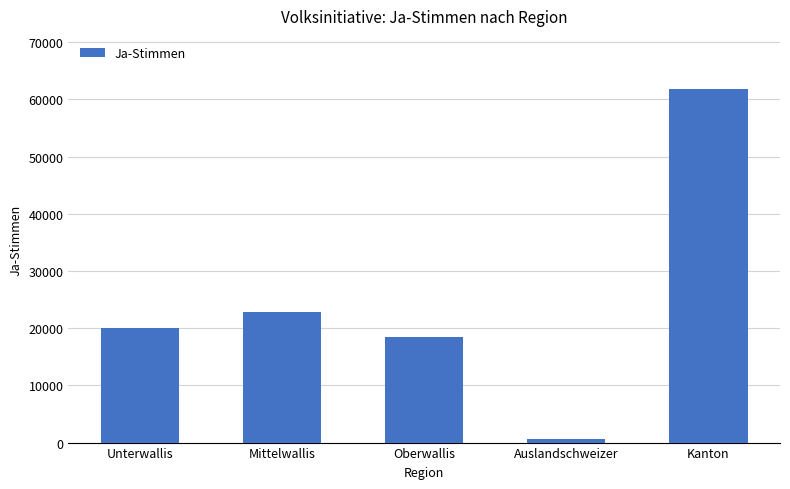

Rank the categories by value from lowest to highest.

Auslandschweizer, Oberwallis, Unterwallis, Mittelwallis, Kanton